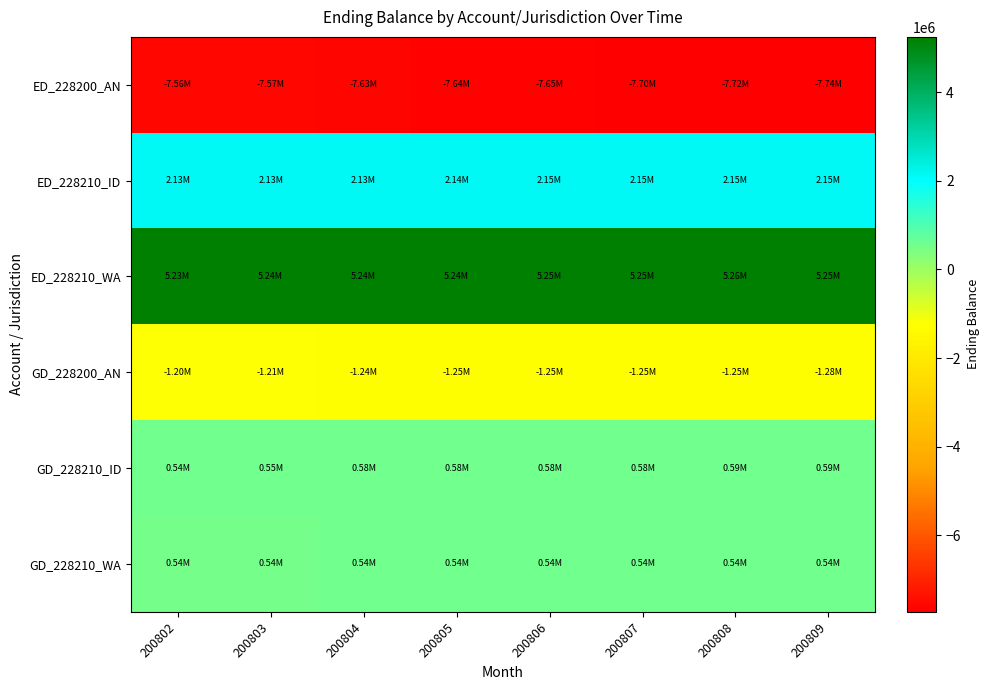

How many data points does each series have?

8